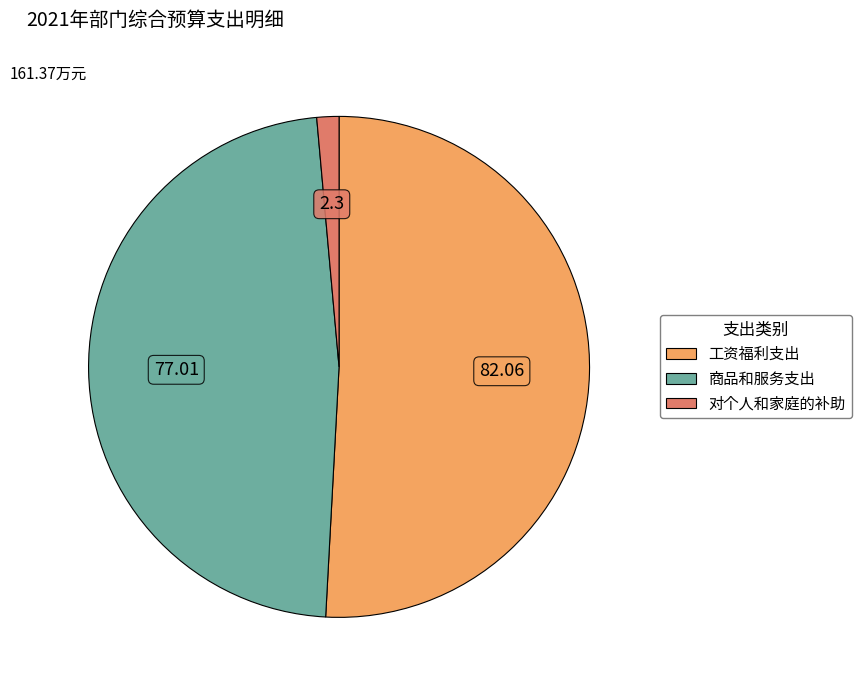

How many slices are in this pie chart?

3